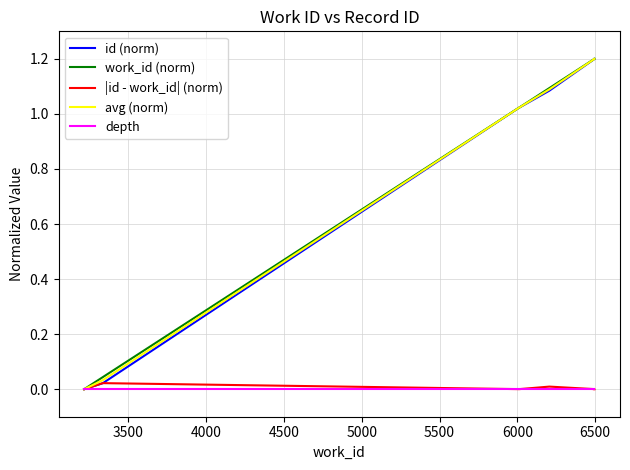

What is the highest value of the work_id (norm) series?

1.2